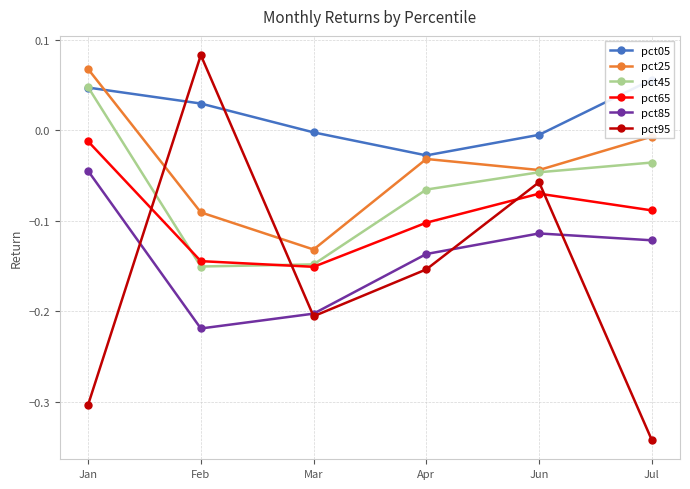

Reading right to left, list all the values displayed in this chart.

pct05: Jul=0.1	Jun=-0.0	Apr=-0.0	Mar=-0.0	Feb=0.0	Jan=0.0
pct25: Jul=-0.0	Jun=-0.0	Apr=-0.0	Mar=-0.1	Feb=-0.1	Jan=0.1
pct45: Jul=-0.0	Jun=-0.0	Apr=-0.1	Mar=-0.1	Feb=-0.2	Jan=0.0
pct65: Jul=-0.1	Jun=-0.1	Apr=-0.1	Mar=-0.2	Feb=-0.1	Jan=-0.0
pct85: Jul=-0.1	Jun=-0.1	Apr=-0.1	Mar=-0.2	Feb=-0.2	Jan=-0.0
pct95: Jul=-0.3	Jun=-0.1	Apr=-0.2	Mar=-0.2	Feb=0.1	Jan=-0.3